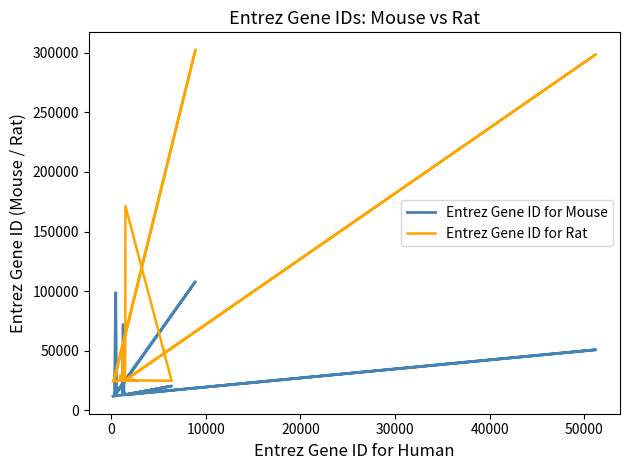

What are all the series names shown in the legend?

Entrez Gene ID for Mouse, Entrez Gene ID for Rat